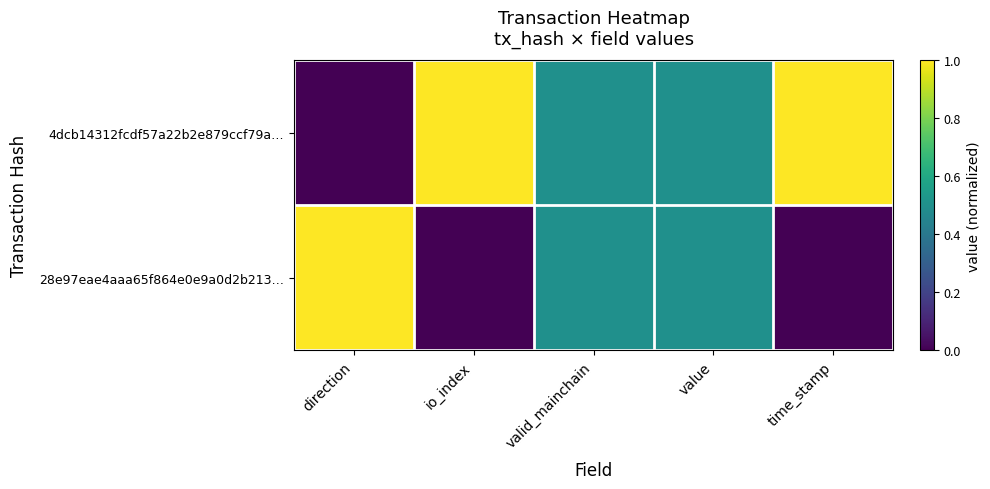

Reading left to right, extract all data points from this chart.

4dcb14312fcdf57a22b2e879ccf79a…: direction=0.0	io_index=1.0	valid_mainchain=0.5	value=0.5	time_stamp=1.0
28e97eae4aaa65f864e0e9a0d2b213…: direction=1.0	io_index=0.0	valid_mainchain=0.5	value=0.5	time_stamp=0.0